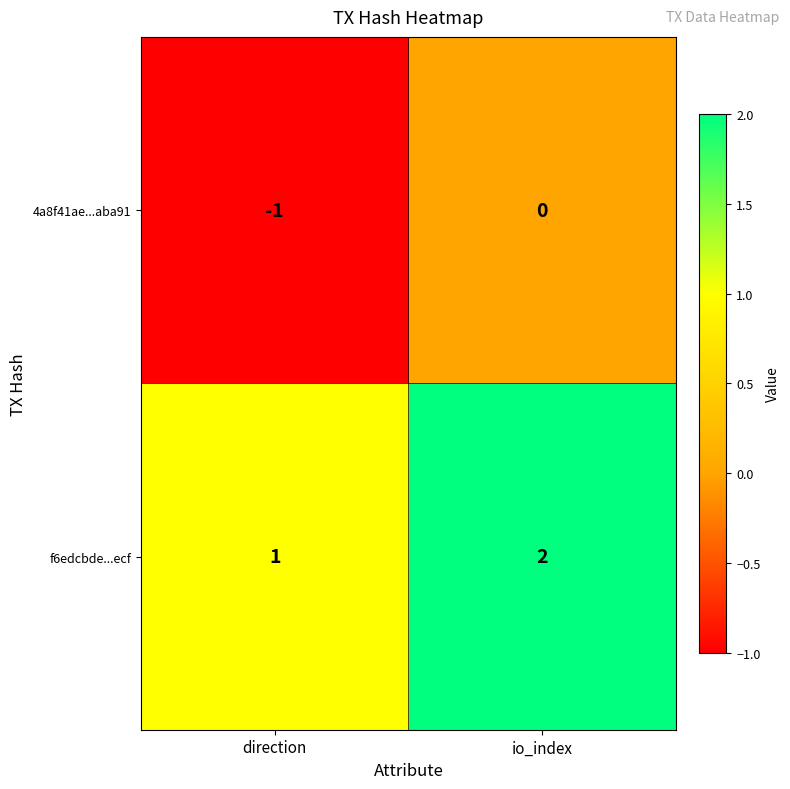

The f6edcbde...ecf series shows 2 at io_index. True or false?

True